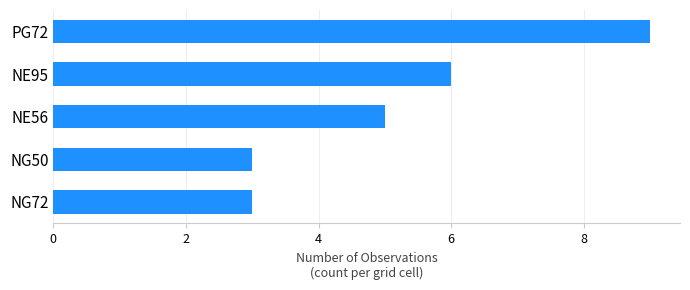

Reading top to bottom, what are all the values shown in this chart?

PG72=9	NE95=6	NE56=5	NG50=3	NG72=3